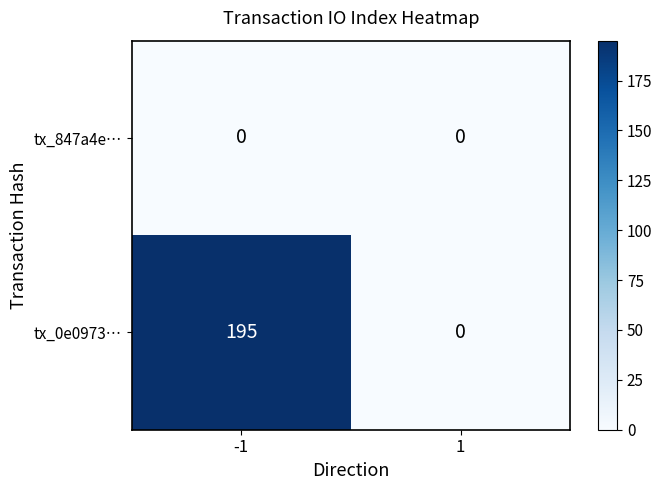

What is the spread (max minus min) of values at -1?

195